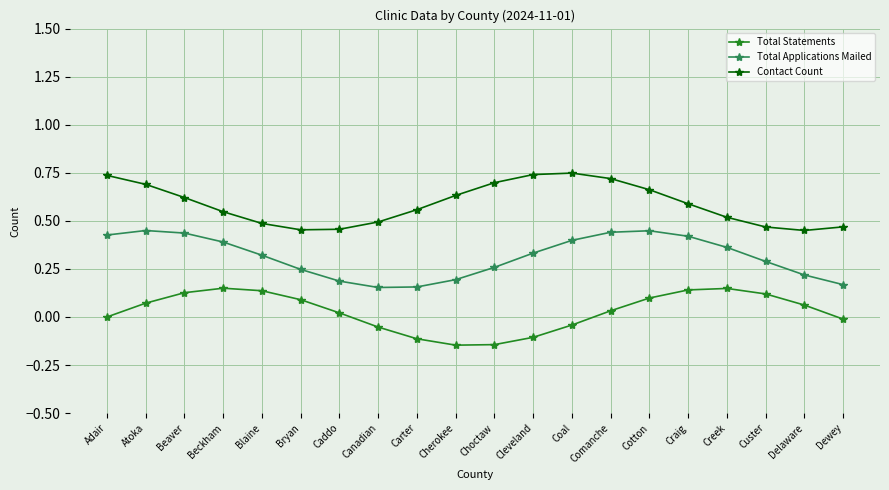

What is the total value across all series at Bryan?

0.8